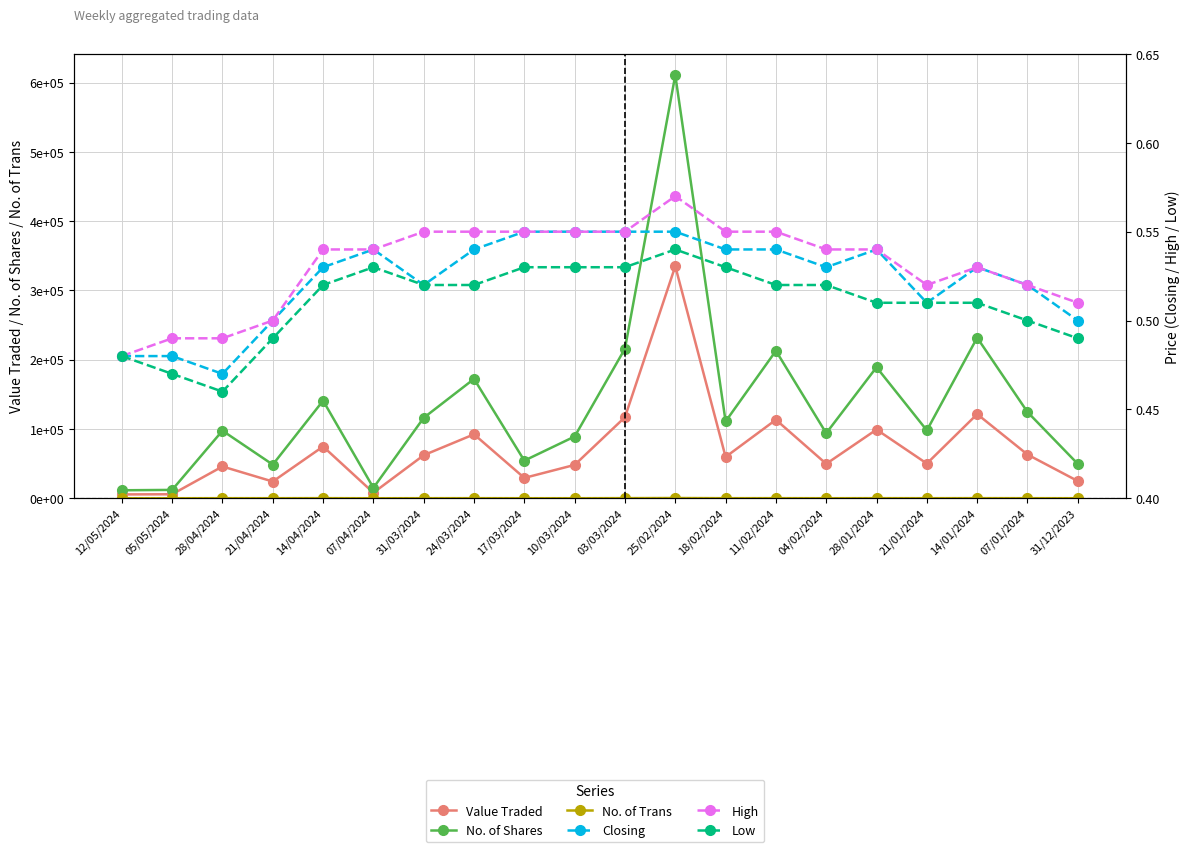

At which label does No. of Shares reach its peak?

25/02/2024